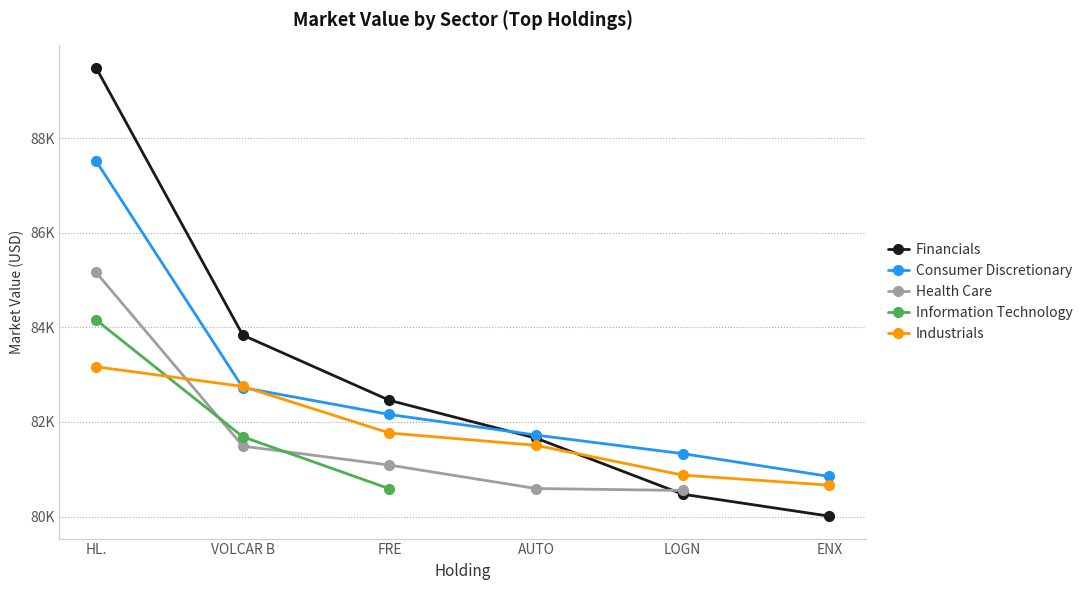

Between FRE and LOGN, which is larger?

FRE